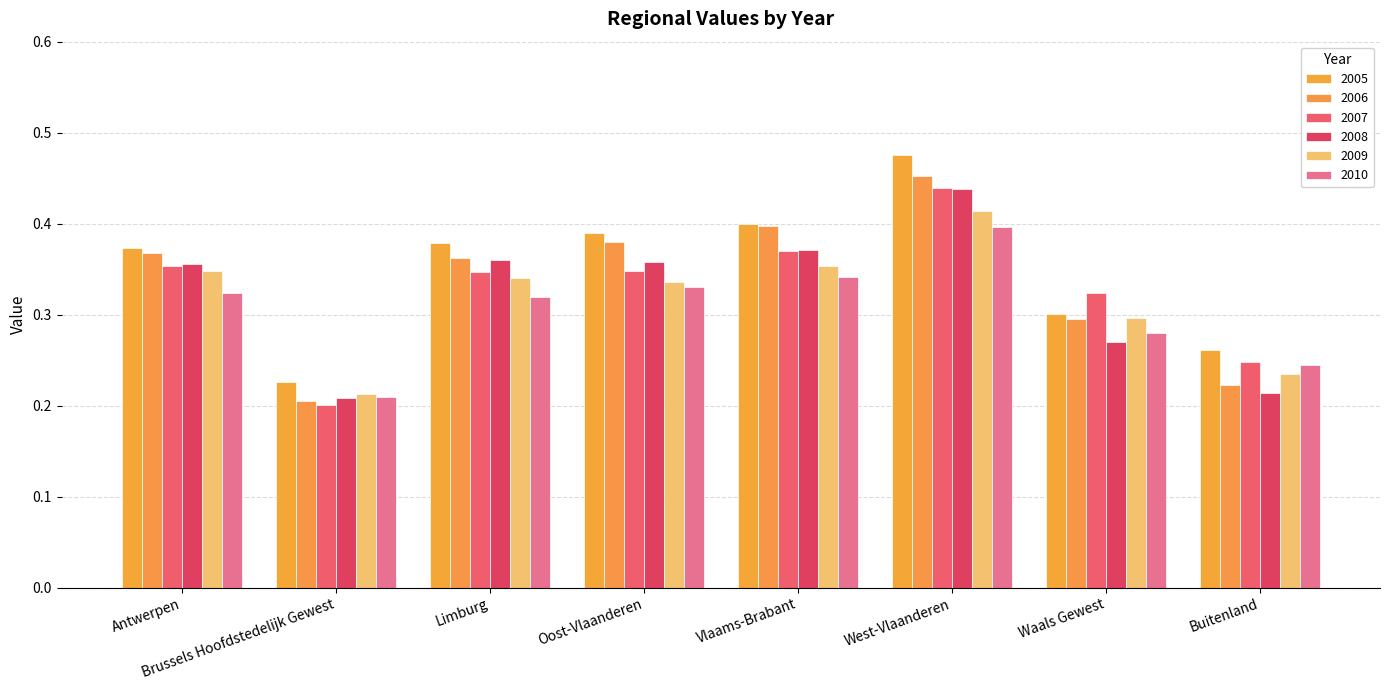

What is the difference between the maximum and minimum values in the 2008 series?

0.2